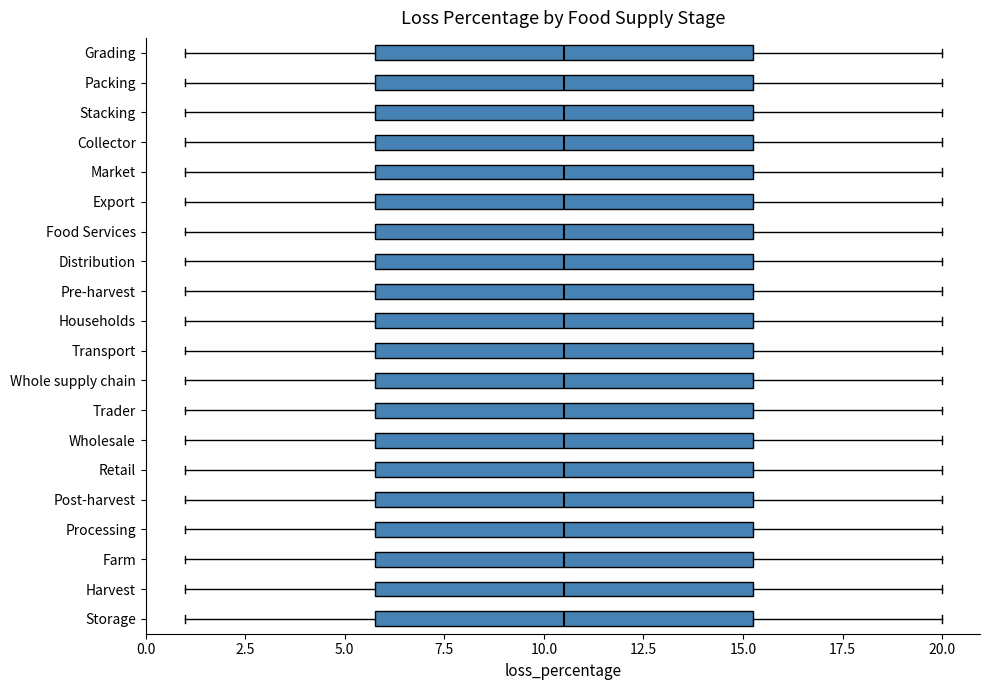

Reading bottom to top, transcribe this box plot: for each box, give where its median line is, the range the box spans, and where its two whiskers end, as read against the x-axis. The values are not printed on the chart, so give them approximately, as read against the axis.

Storage: median 10.5, box 6.0 to 15.5, whiskers 1.0 to 20.0
Harvest: median 10.5, box 6.0 to 15.5, whiskers 1.0 to 20.0
Farm: median 10.5, box 6.0 to 15.5, whiskers 1.0 to 20.0
Processing: median 10.5, box 6.0 to 15.5, whiskers 1.0 to 20.0
Post-harvest: median 10.5, box 6.0 to 15.5, whiskers 1.0 to 20.0
Retail: median 10.5, box 6.0 to 15.5, whiskers 1.0 to 20.0
Wholesale: median 10.5, box 6.0 to 15.5, whiskers 1.0 to 20.0
Trader: median 10.5, box 6.0 to 15.5, whiskers 1.0 to 20.0
Whole supply chain: median 10.5, box 6.0 to 15.5, whiskers 1.0 to 20.0
Transport: median 10.5, box 6.0 to 15.5, whiskers 1.0 to 20.0
Households: median 10.5, box 6.0 to 15.5, whiskers 1.0 to 20.0
Pre-harvest: median 10.5, box 6.0 to 15.5, whiskers 1.0 to 20.0
Distribution: median 10.5, box 6.0 to 15.5, whiskers 1.0 to 20.0
Food Services: median 10.5, box 6.0 to 15.5, whiskers 1.0 to 20.0
Export: median 10.5, box 6.0 to 15.5, whiskers 1.0 to 20.0
Market: median 10.5, box 6.0 to 15.5, whiskers 1.0 to 20.0
Collector: median 10.5, box 6.0 to 15.5, whiskers 1.0 to 20.0
Stacking: median 10.5, box 6.0 to 15.5, whiskers 1.0 to 20.0
Packing: median 10.5, box 6.0 to 15.5, whiskers 1.0 to 20.0
Grading: median 10.5, box 6.0 to 15.5, whiskers 1.0 to 20.0